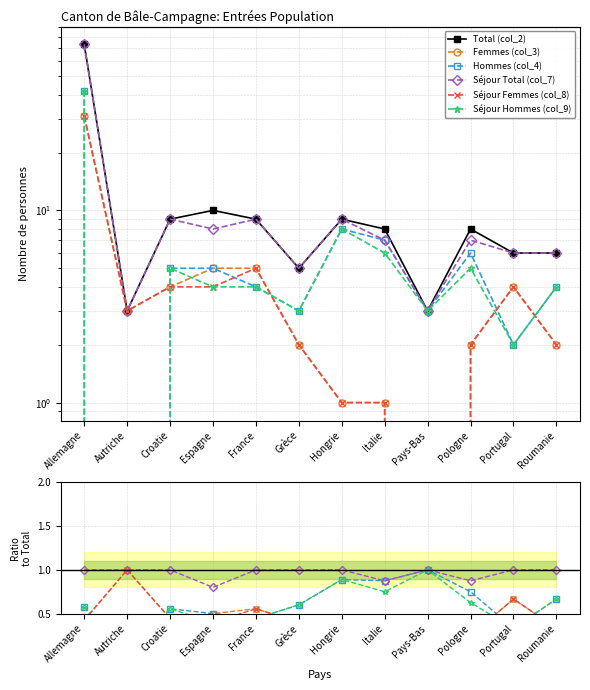

Rank the series by their maximum value, from highest to lowest.

Total (col_2), Femmes (col_3), Hommes (col_4), Séjour Total (col_7), Séjour Femmes (col_8), Séjour Hommes (col_9)